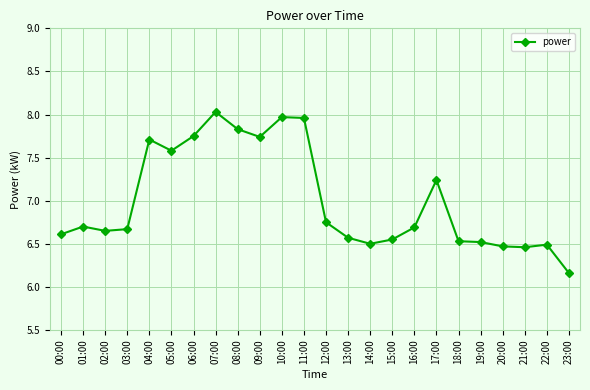

What is the ratio of the value at 15:00 to the value at 13:00?

1.0